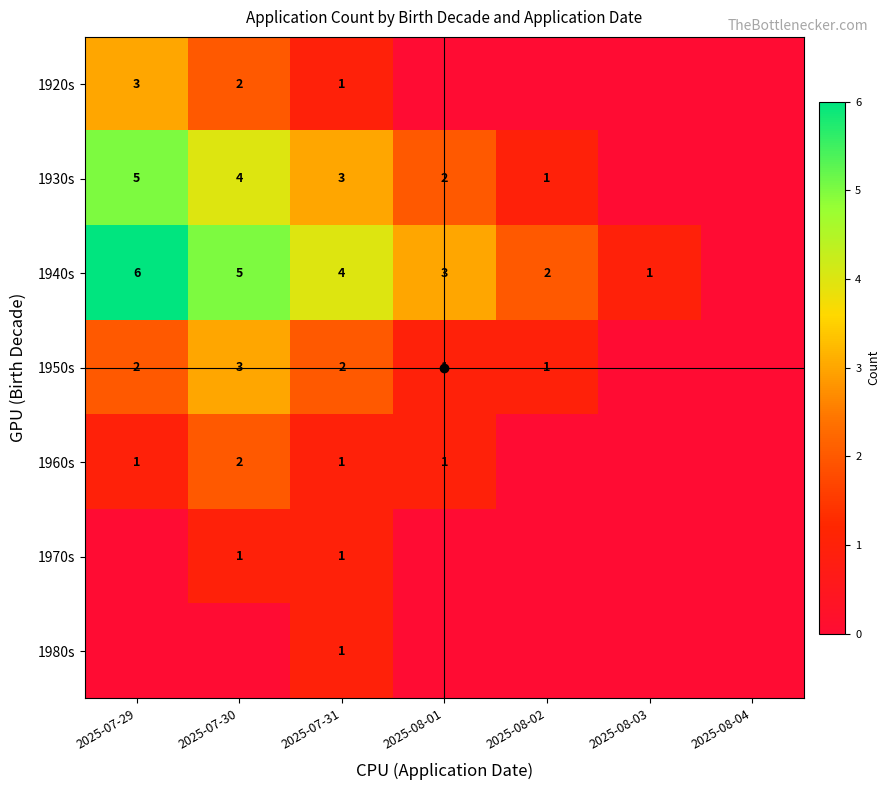

Is the value of 1940s at 2025-08-03 greater than the value of 1950s at 2025-07-29?

No